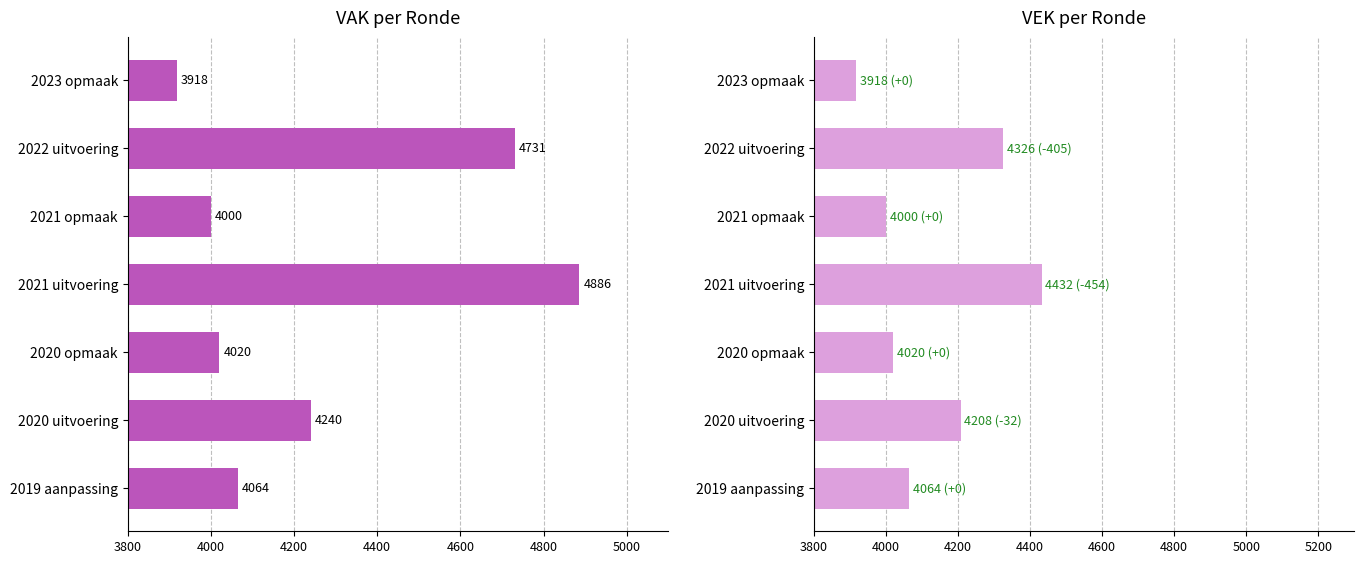

Between 2020 uitvoering and 2021 uitvoering, which series saw the biggest shift?

VAK